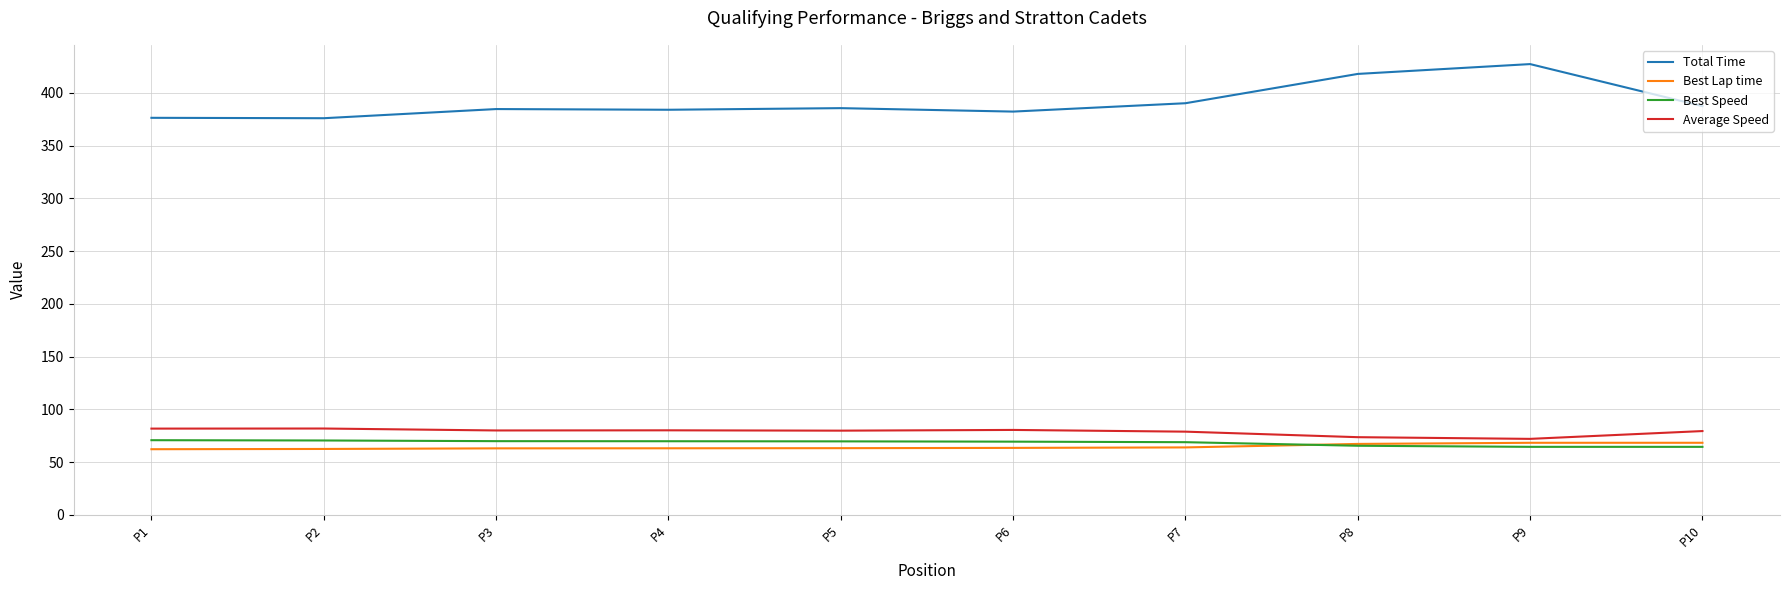

Where does the Best Lap time series first go above 63?

P4